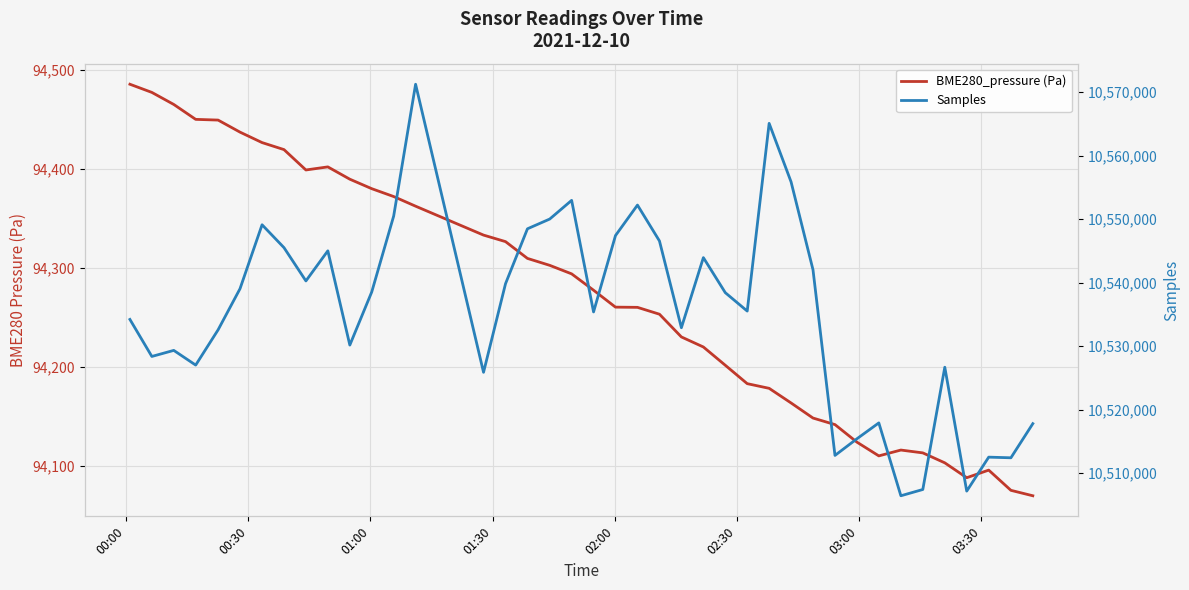

How many data points does each series have?

40